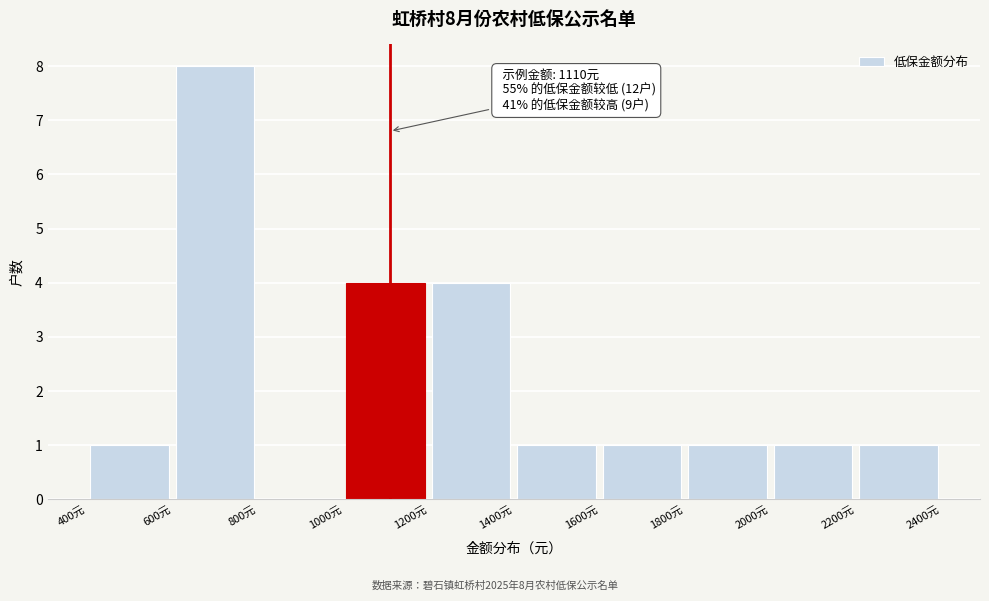

Over which range of the x-axis is the bar tallest?

600 to 800